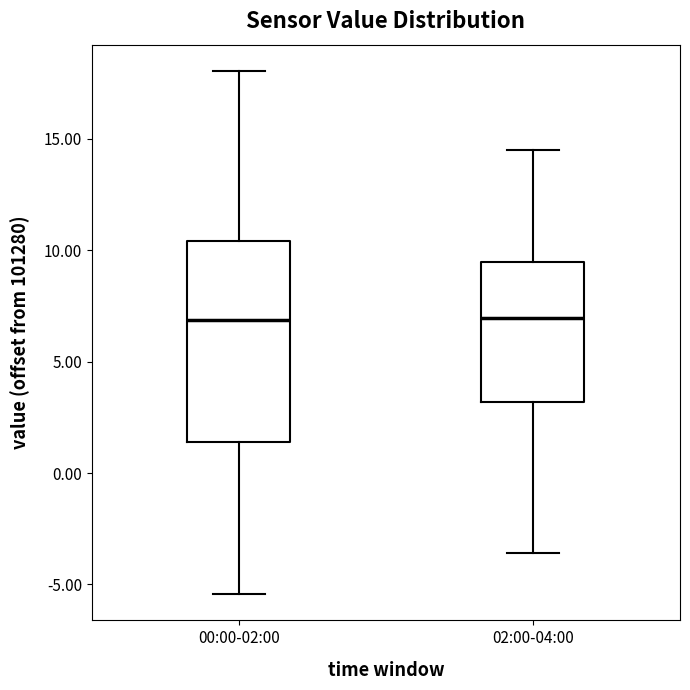

Comparing the boxes themselves (not the whiskers), which one is the tallest?

00:00-02:00